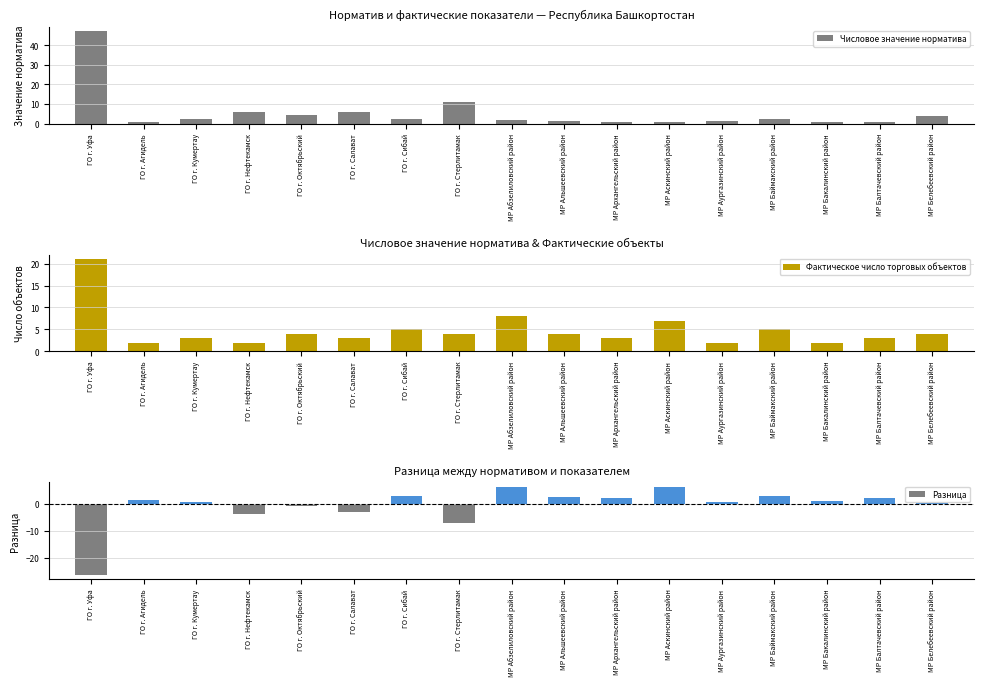

What is the spread (max minus min) of values at МР Бакалинский район?

1.0